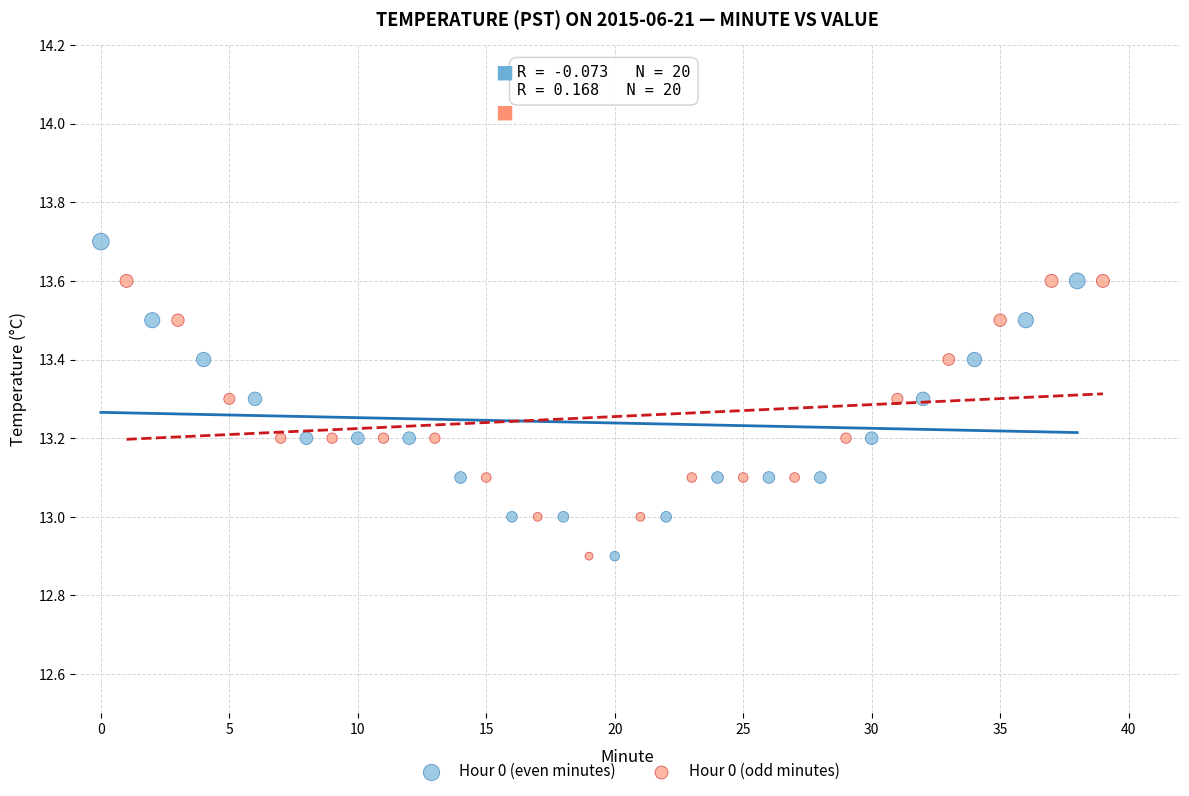

What are all the series names shown in the legend?

Hour 0 (even minutes), Hour 0 (odd minutes)